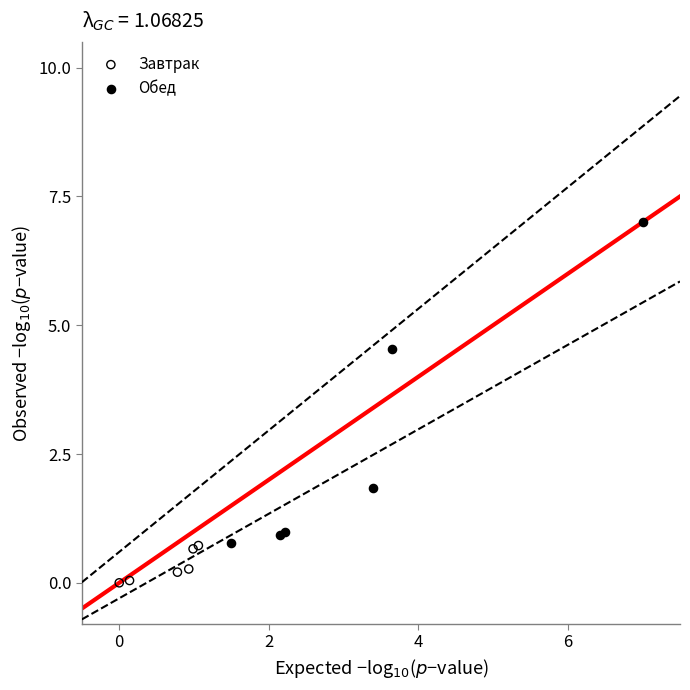

Which series contains the highest Y value?

Обед